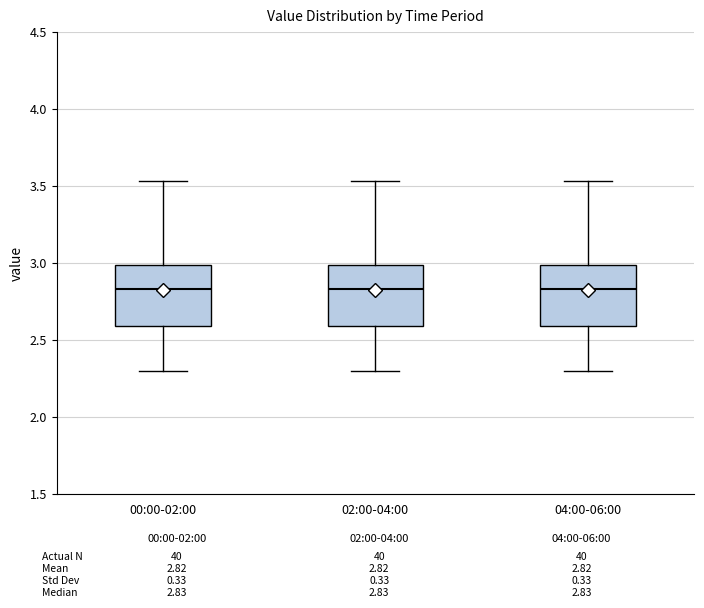

Reading left to right, transcribe this box plot: for each box, give where its median line is, the range the box spans, and where its two whiskers end, as read against the y-axis. The values are not printed on the chart, so give them approximately, as read against the axis.

00:00-02:00: median 2.85, box 2.60 to 3.00, whiskers 2.30 to 3.55
02:00-04:00: median 2.85, box 2.60 to 3.00, whiskers 2.30 to 3.55
04:00-06:00: median 2.85, box 2.60 to 3.00, whiskers 2.30 to 3.55